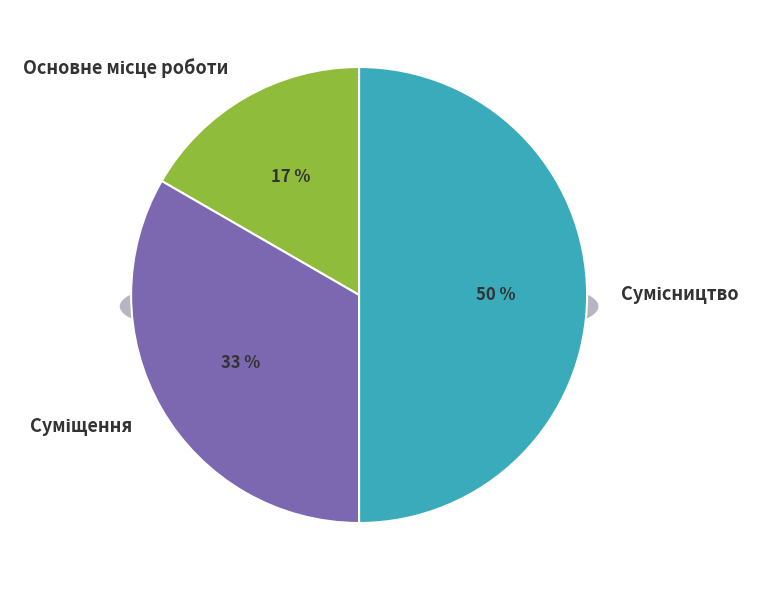

Rank the categories by value from highest to lowest.

Сумісництво, Суміщення, Основне місце роботи